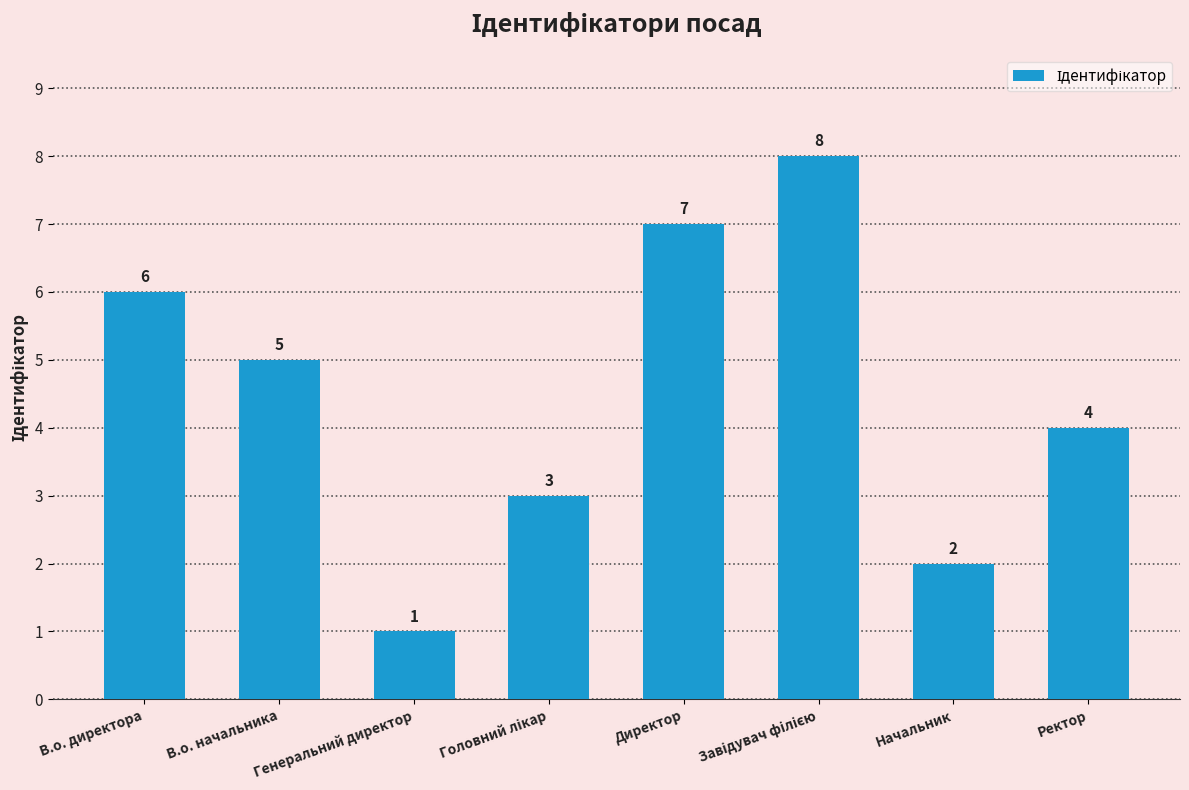

What is the change in value from В.о. директора to В.о. начальника?

-1